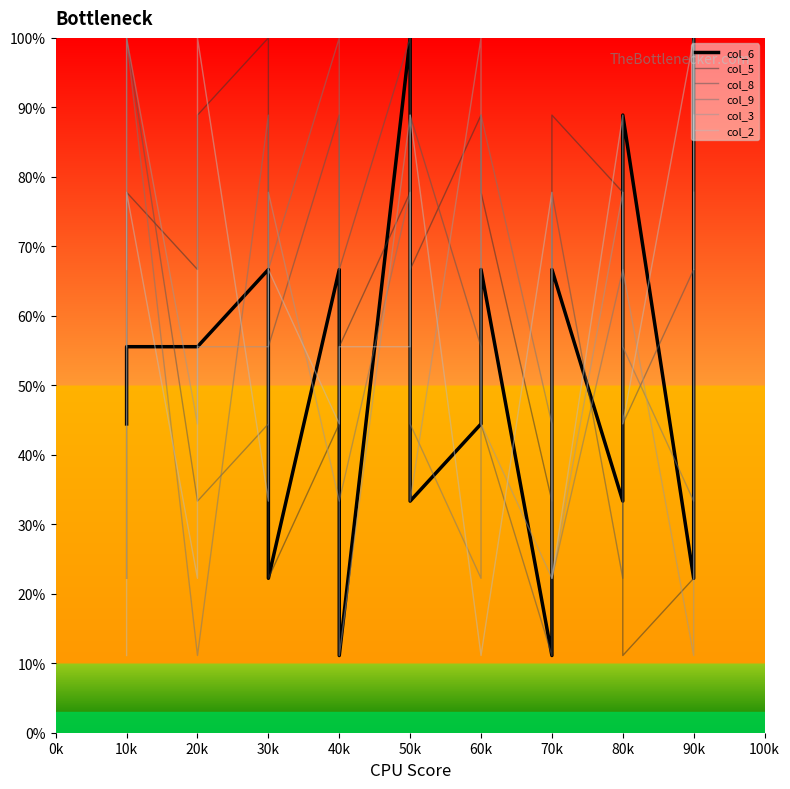

What is the smallest value displayed?

11.1